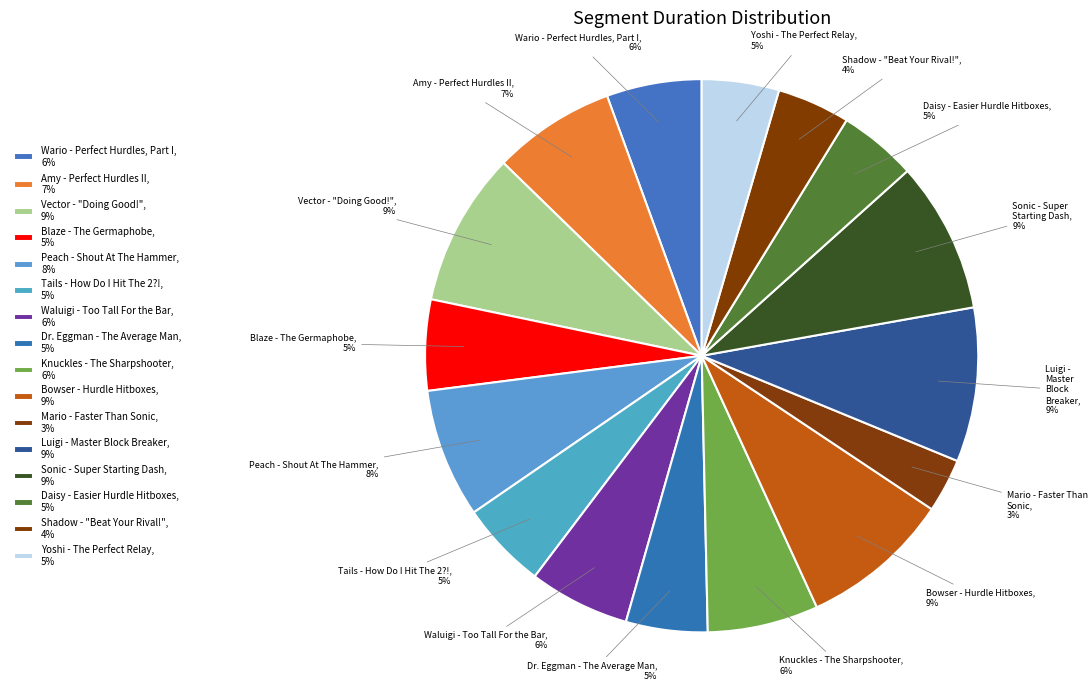

To the nearest percent, what portion does Dr. Eggman - The Average Man represent?

5%